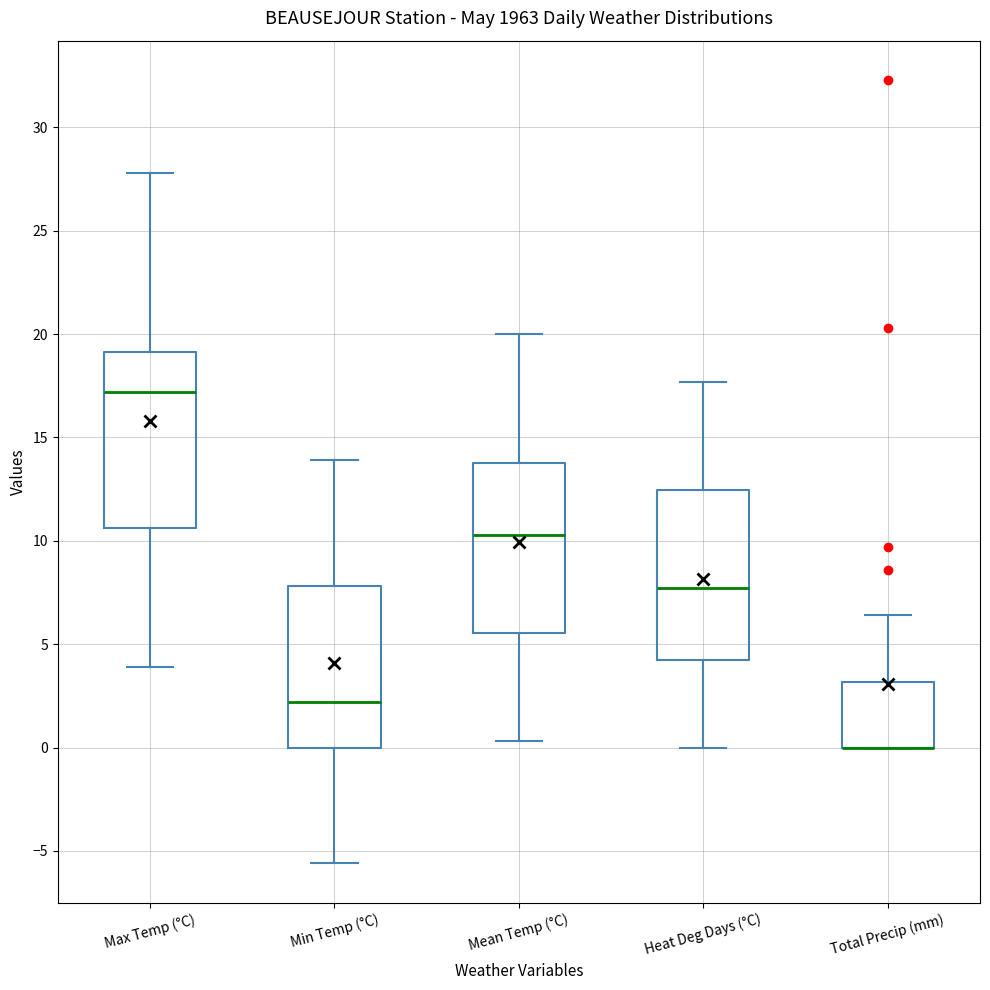

Where is the lower edge of the box for Min Temp (°C) on the y-axis? The values are not printed on the chart, so give them approximately, as read against the axis.

0.0